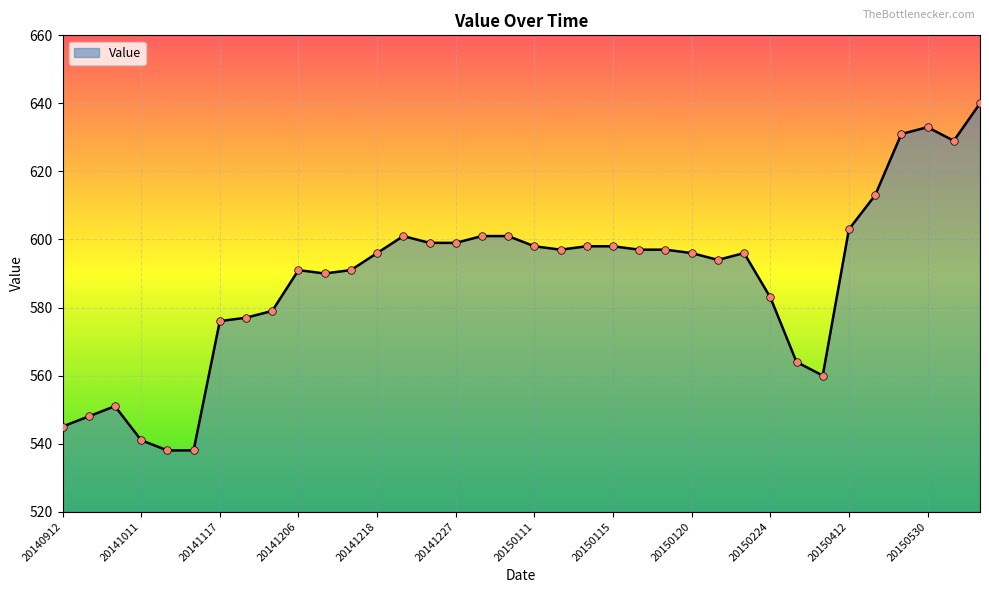

What is the greatest value displayed?

640